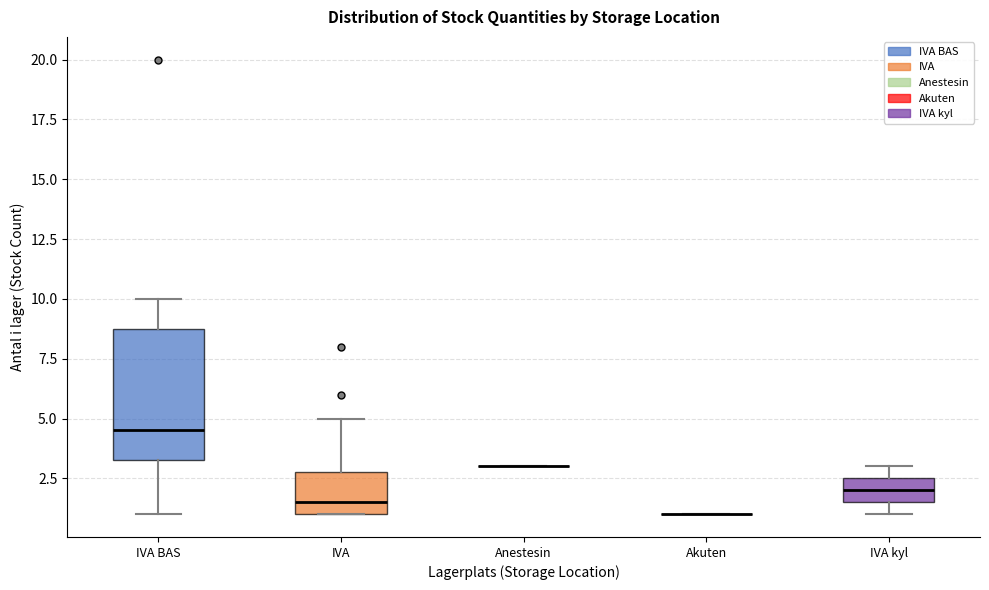

Reading left to right, read every box against the y-axis: the position of its median line, the range the box covers, and the ends of its whiskers. The values are not printed on the chart, so give them approximately, as read against the axis.

IVA BAS: median 4.5, box 3.5 to 9.0, whiskers 1.0 to 10.0
IVA: median 1.5, box 1.0 to 3.0, whiskers 1.0 to 5.0
Anestesin: box collapsed to a line at 3.0, whiskers 3.0 to 3.0
Akuten: box collapsed to a line at 1.0, whiskers 1.0 to 1.0
IVA kyl: median 2.0, box 1.5 to 2.5, whiskers 1.0 to 3.0